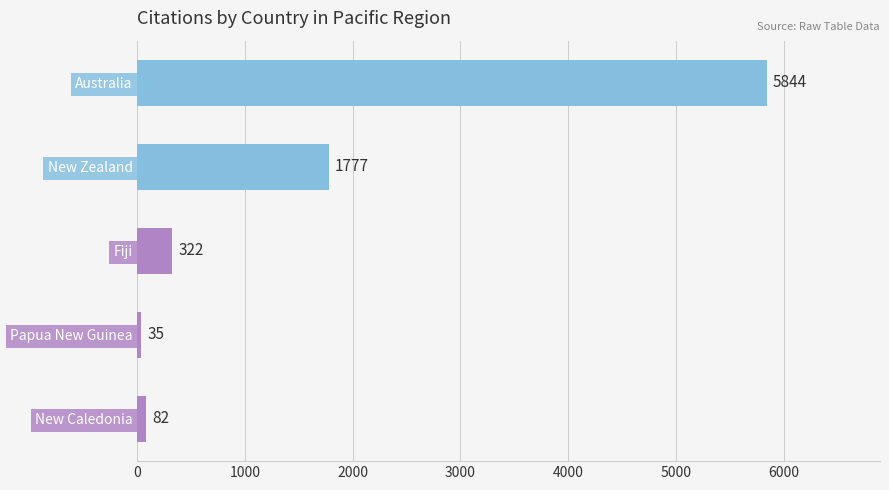

What is the ratio of the value at Papua New Guinea to the value at New Caledonia?

0.4